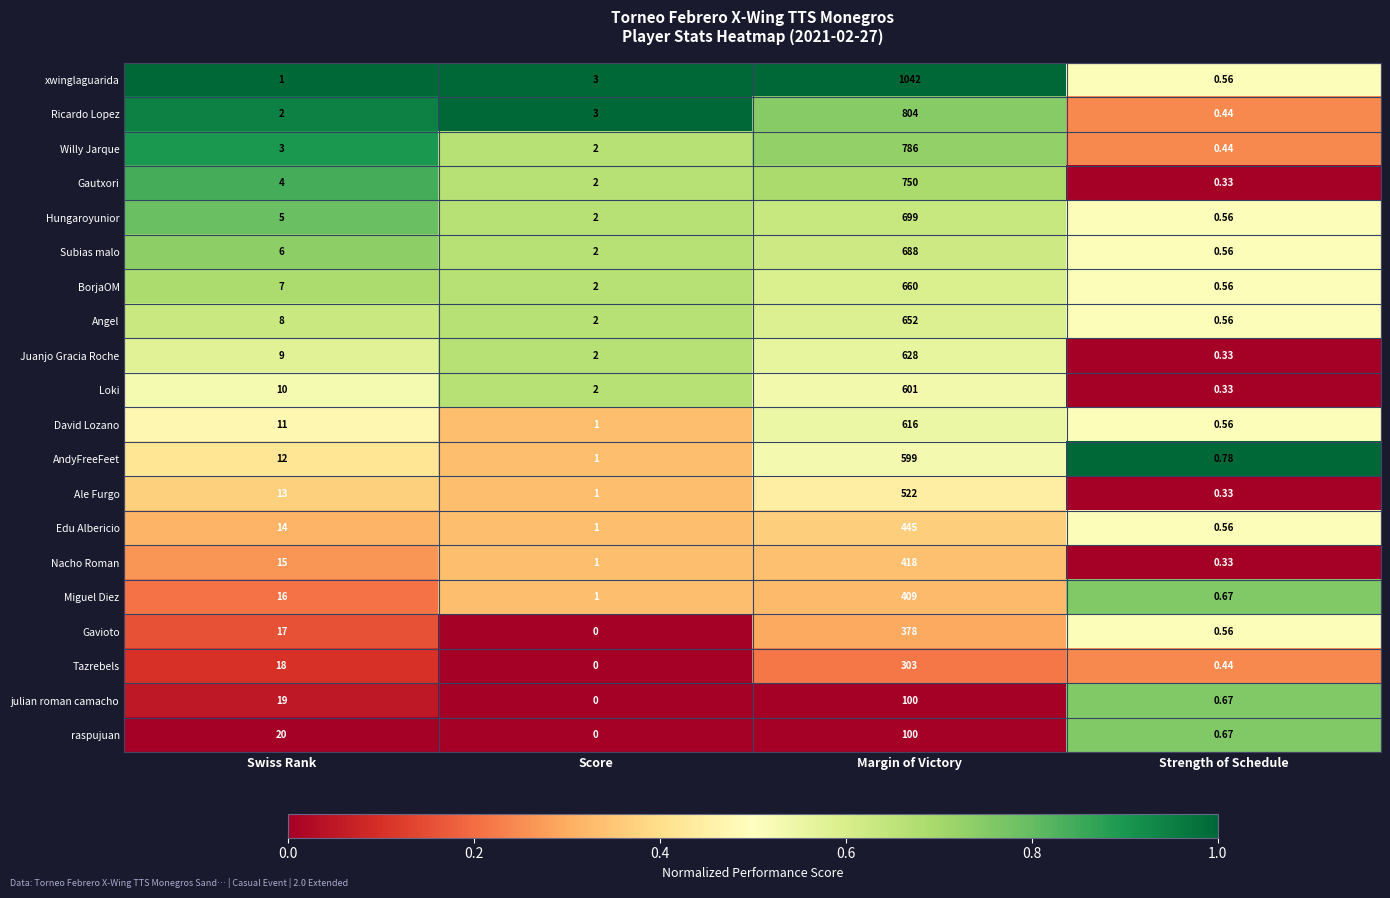

At which category is the sum across all series the highest?

Margin of Victory